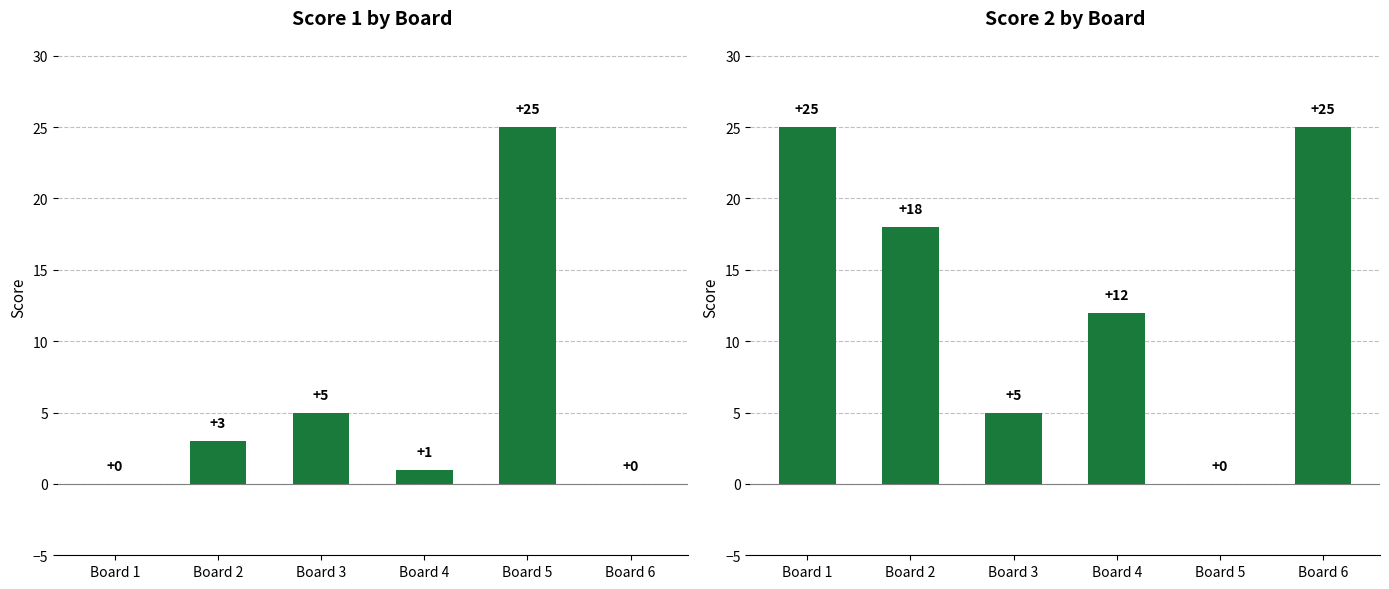

How many bars are there in total?

12